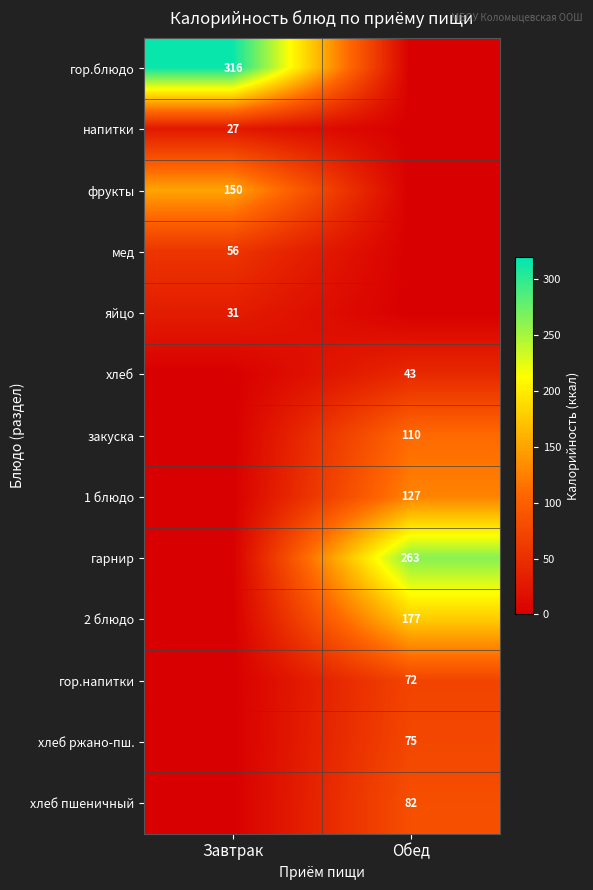

The value of яйцо at Завтрак is 31. True or false?

True